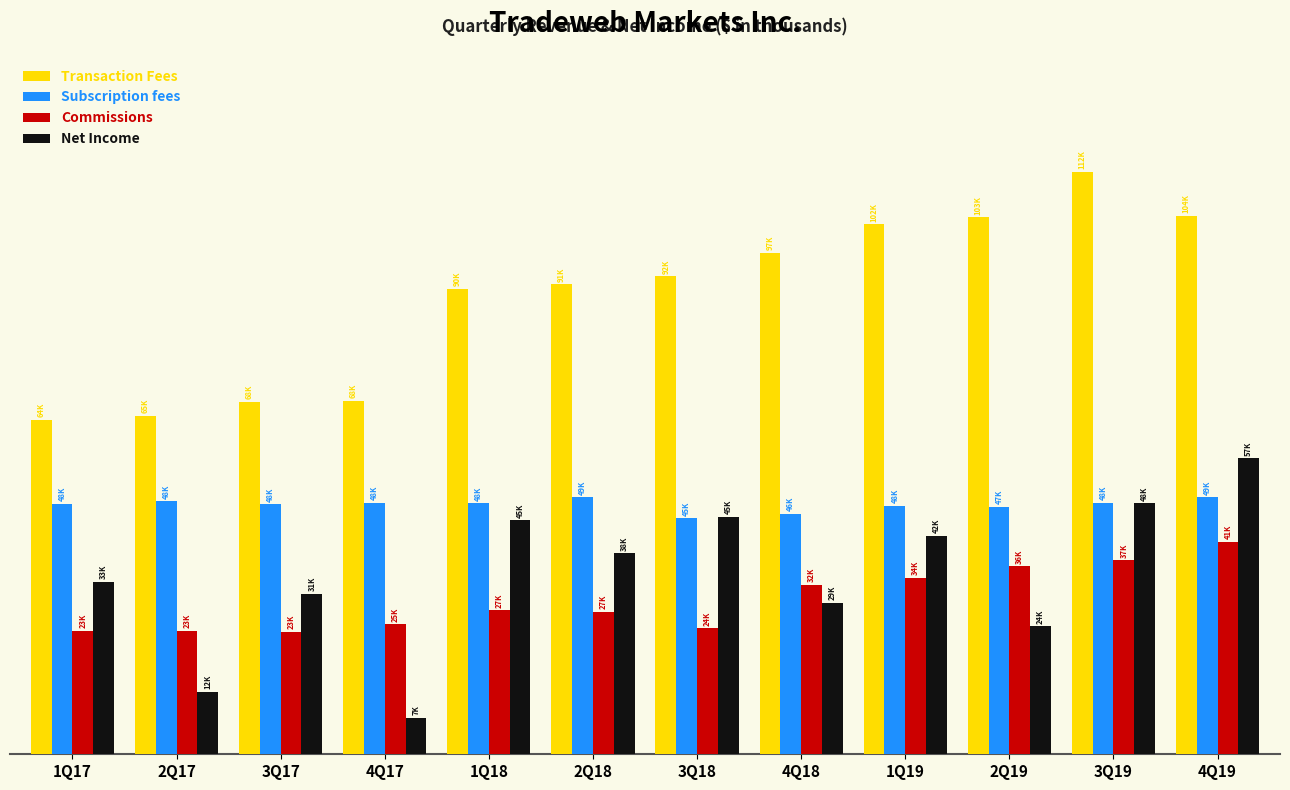

What are all the series names shown in the legend?

Transaction Fees, Subscription fees, Commissions, Net Income